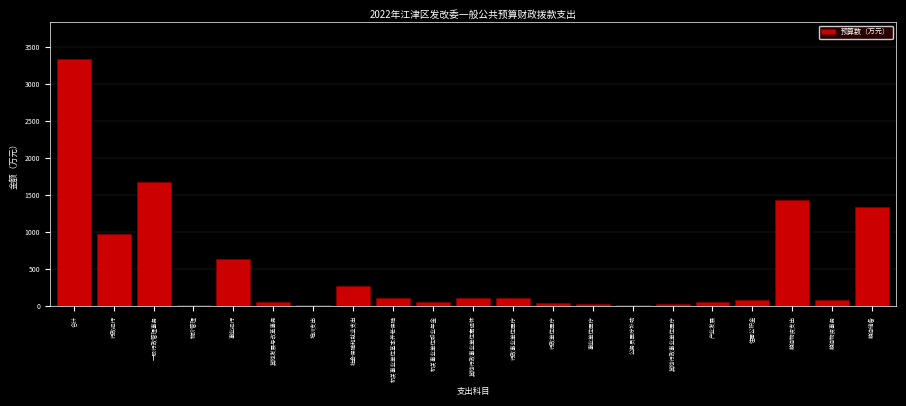

What is the approximate value at 其他行政事业单位离退休?

108.3